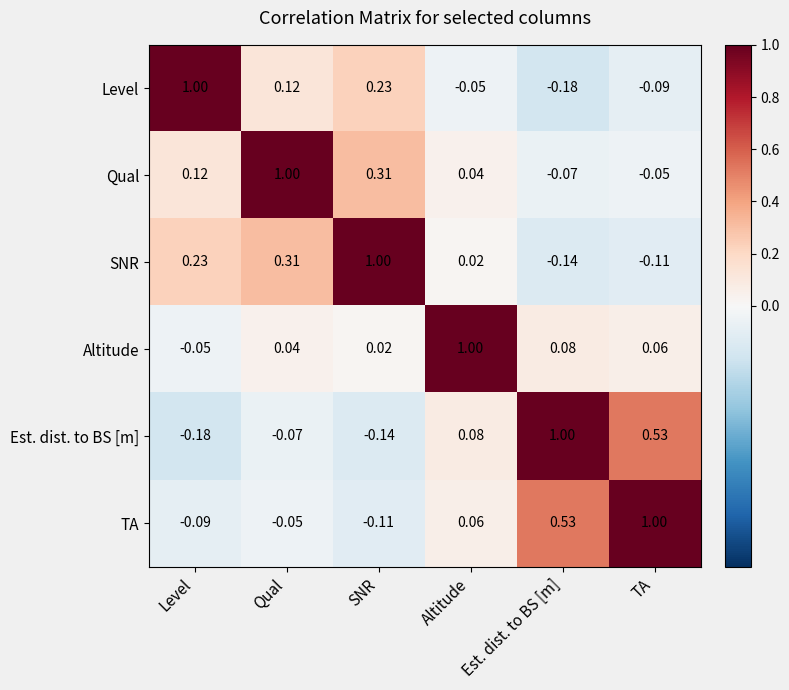

Which series has the largest total across all categories?

Qual